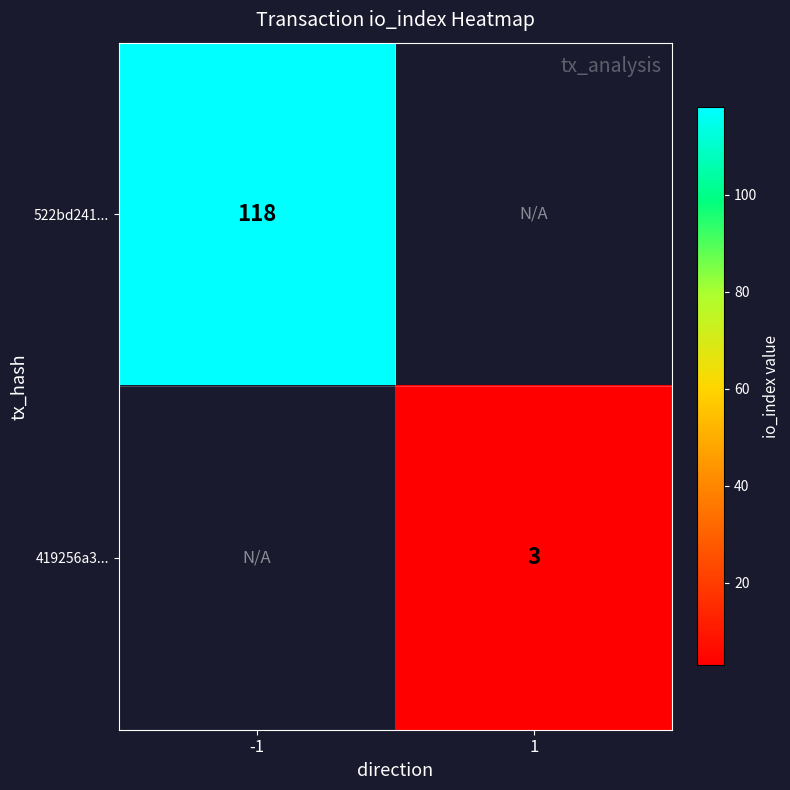

How many data points does each series have?

2